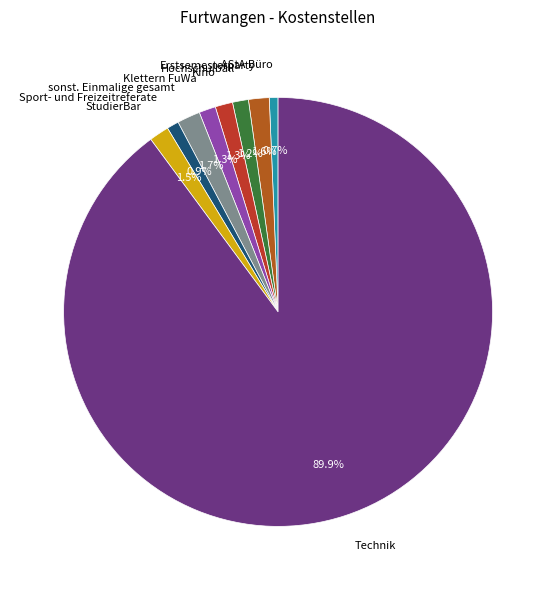

Is Technik the majority of the pie?

Yes